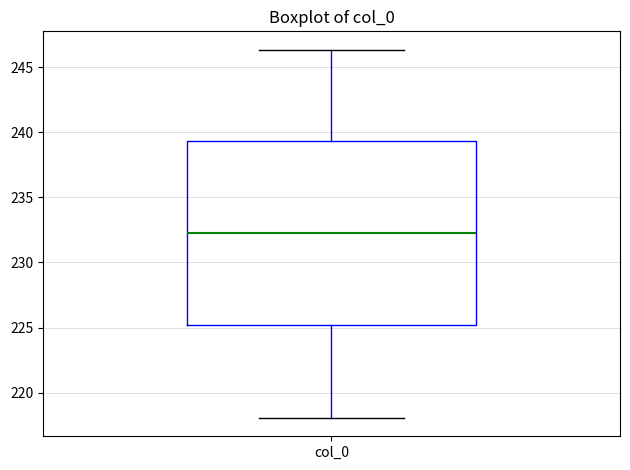

Transcribe this box plot: give where the median line is, the range the box spans, and where the two whiskers end, as read against the y-axis. The values are not printed on the chart, so give them approximately, as read against the axis.

median 232.5, box 225.0 to 239.5, whiskers 218.0 to 246.5